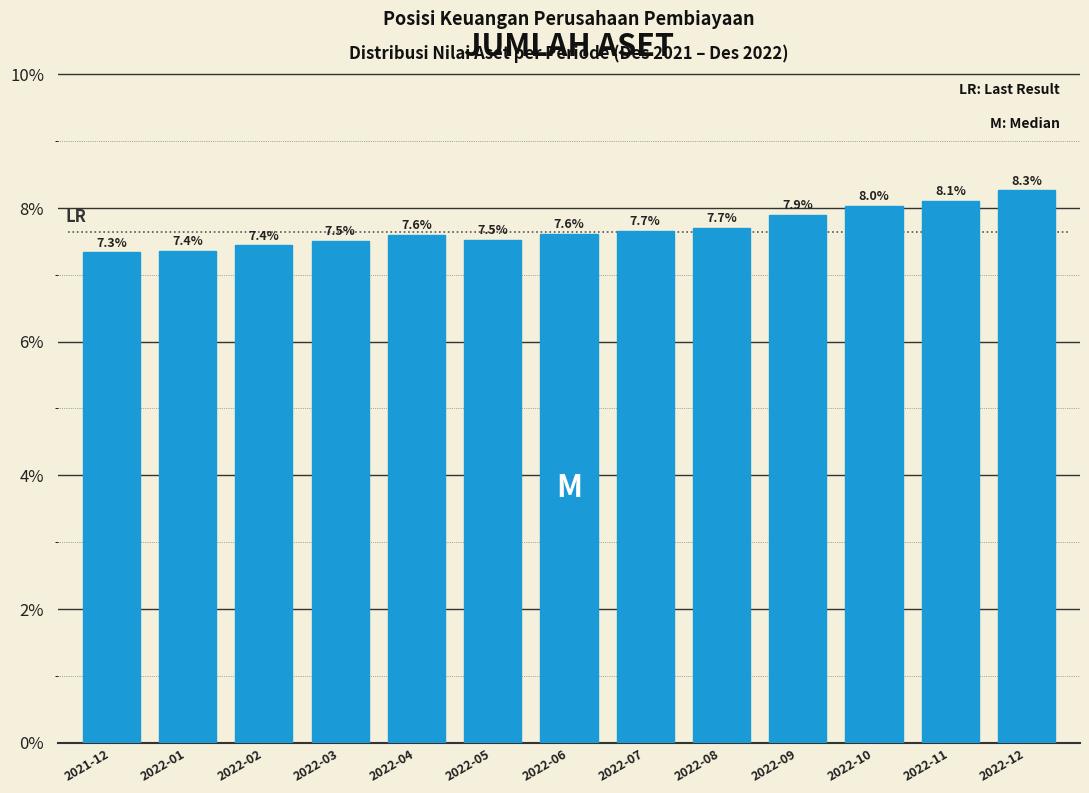

Reading left to right, what are all the values shown in this chart?

7.3	7.4	7.4	7.5	7.6	7.5	7.6	7.7	7.7	7.9	8.0	8.1	8.3